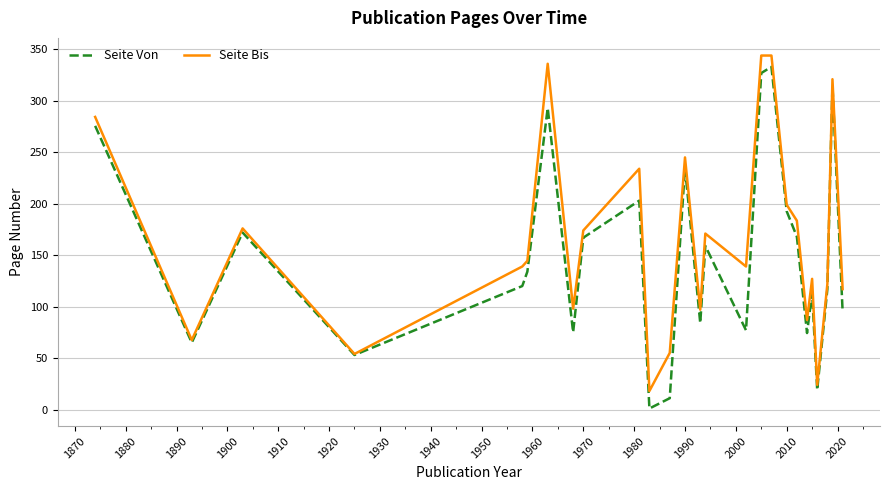

Which series has the widest spread of values?

Seite Von